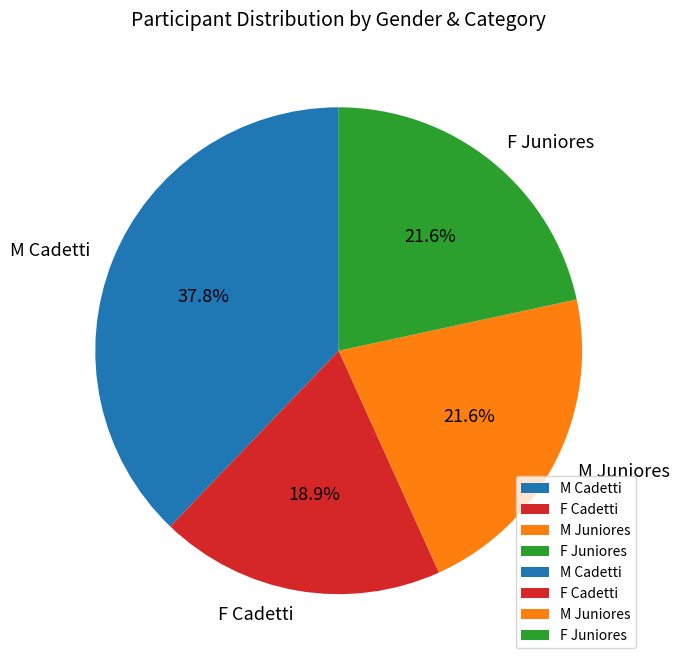

Approximately how many times larger is the value at M Cadetti compared to F Juniores?

1.8